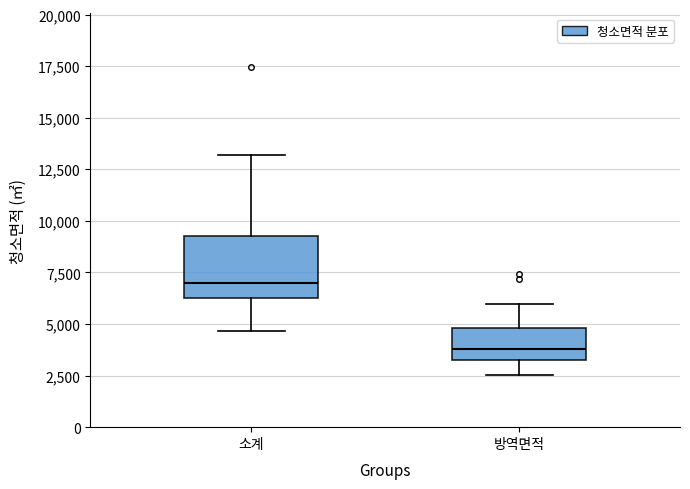

Which box has the lowest median line?

방역면적